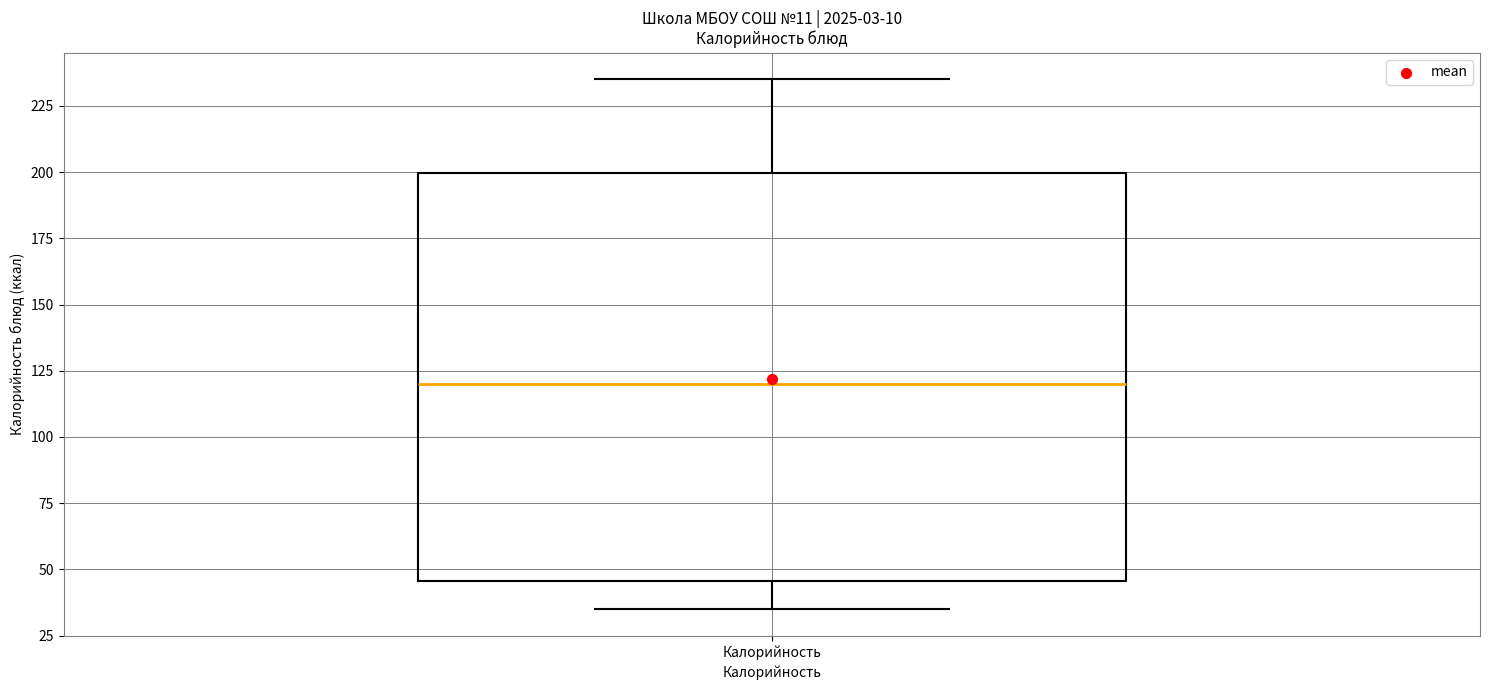

Read this box plot against the y-axis: the position of the median line, the range covered by the box, and the ends of both whiskers. The values are not printed on the chart, so give them approximately, as read against the axis.

median 120, box 45 to 200, whiskers 35 to 235